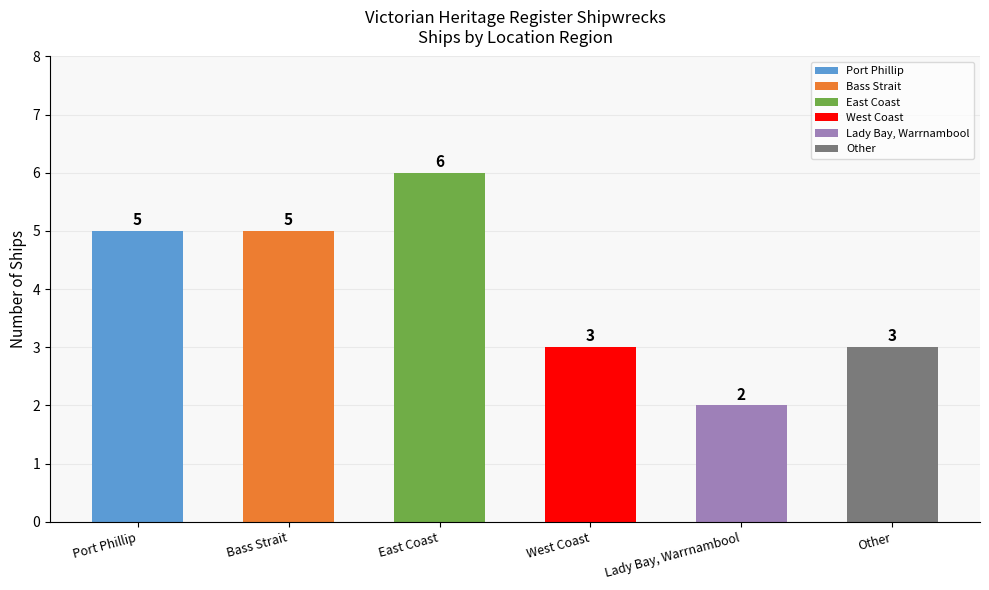

What value does the data have at Port Phillip?

5